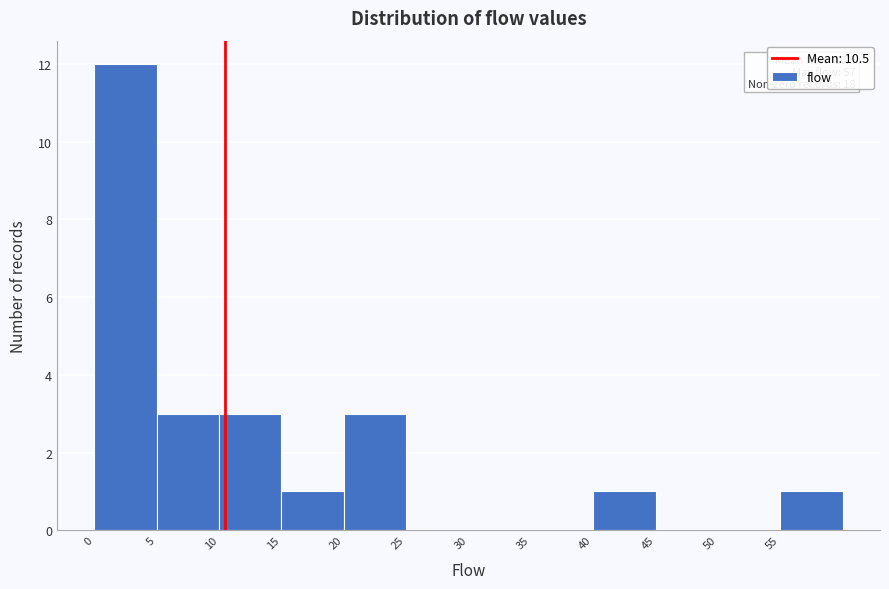

Which range on the x-axis has the tallest bar?

0 to 5